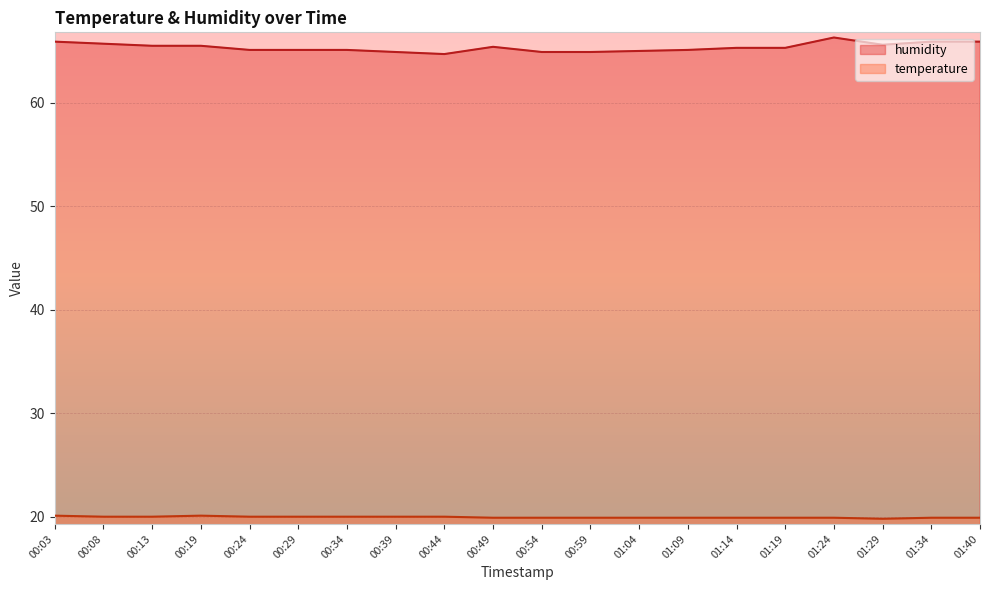

Where does the humidity series first go above 65?

00:03